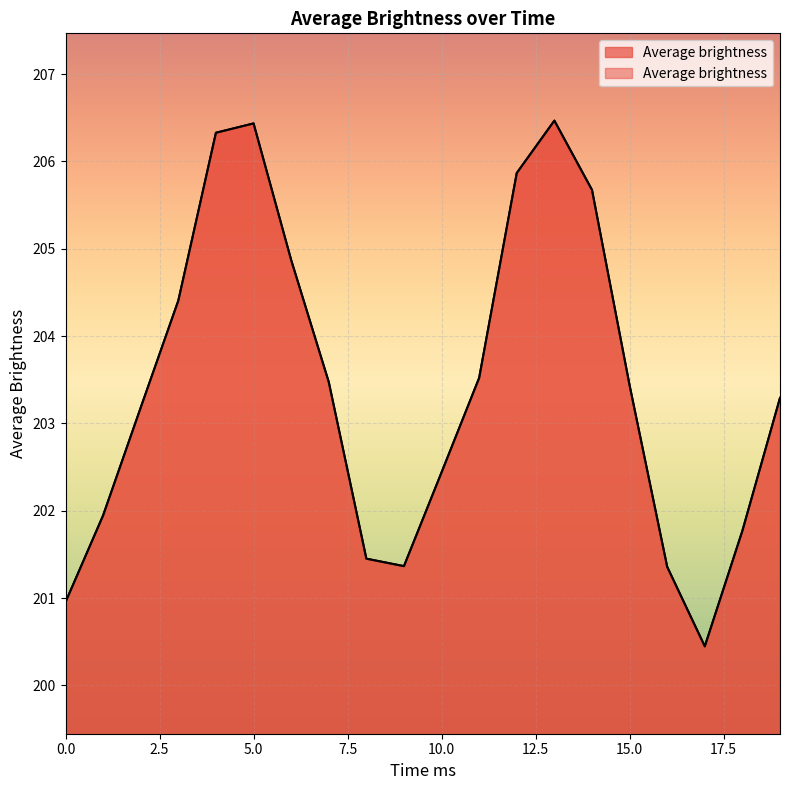

The value at 18 is 201.8. True or false?

True